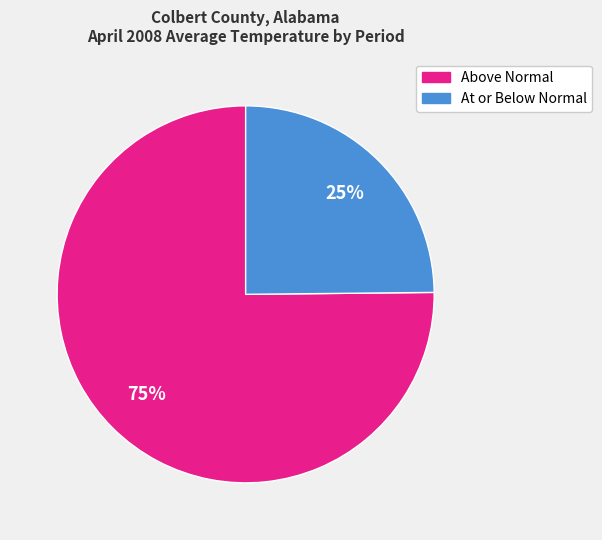

To the nearest percent, what is the average slice percentage?

50%